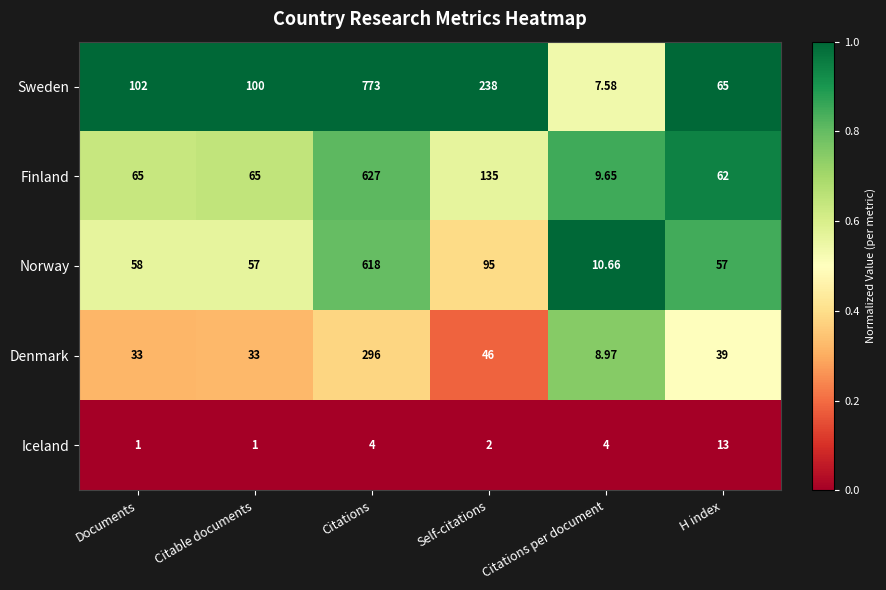

Rank the series by their maximum value, from lowest to highest.

Iceland, Denmark, Norway, Finland, Sweden